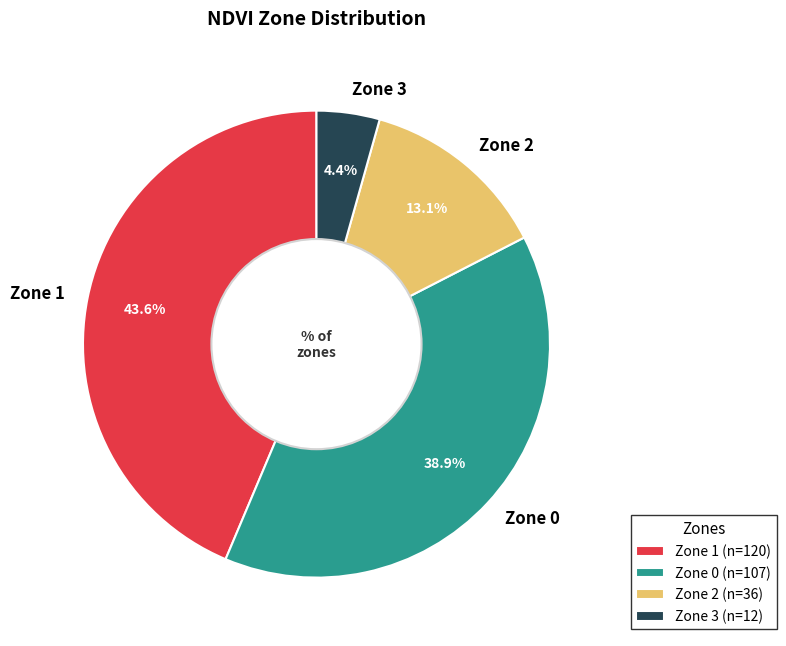

Which has a higher value, Zone 1 or Zone 2?

Zone 1